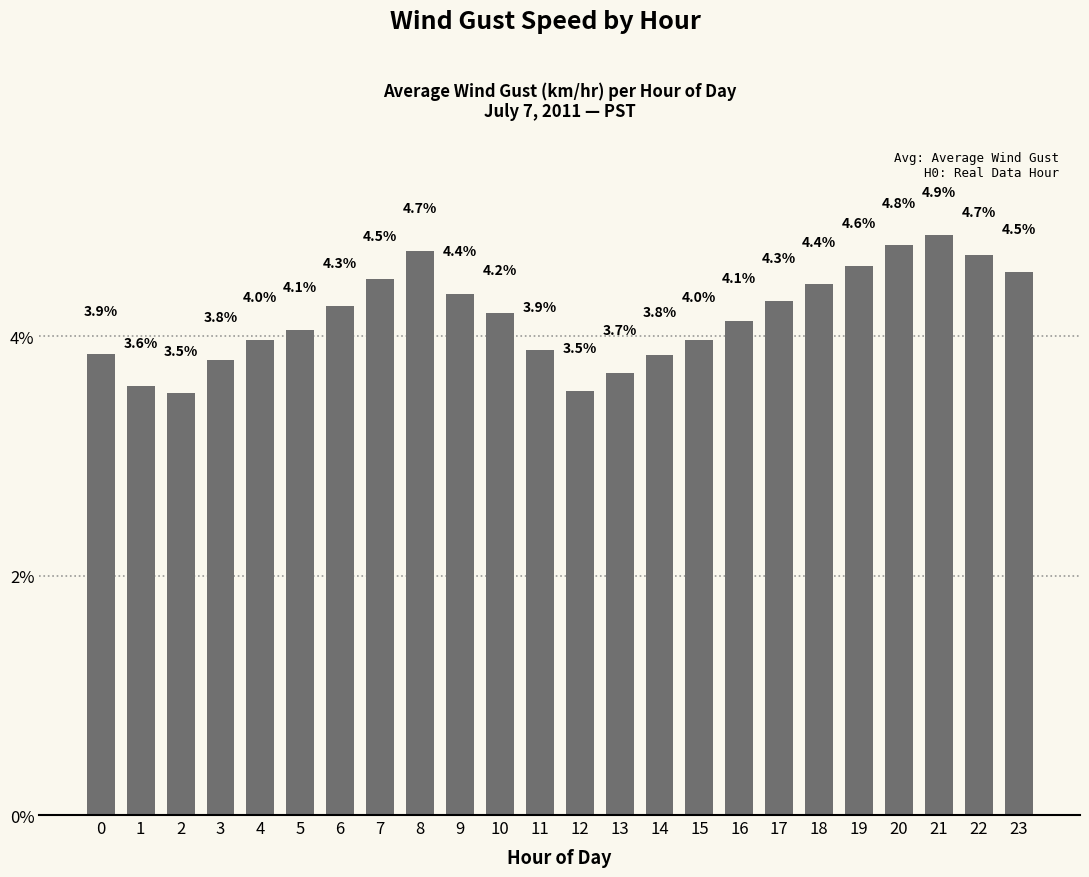

Are the bars horizontal?

No